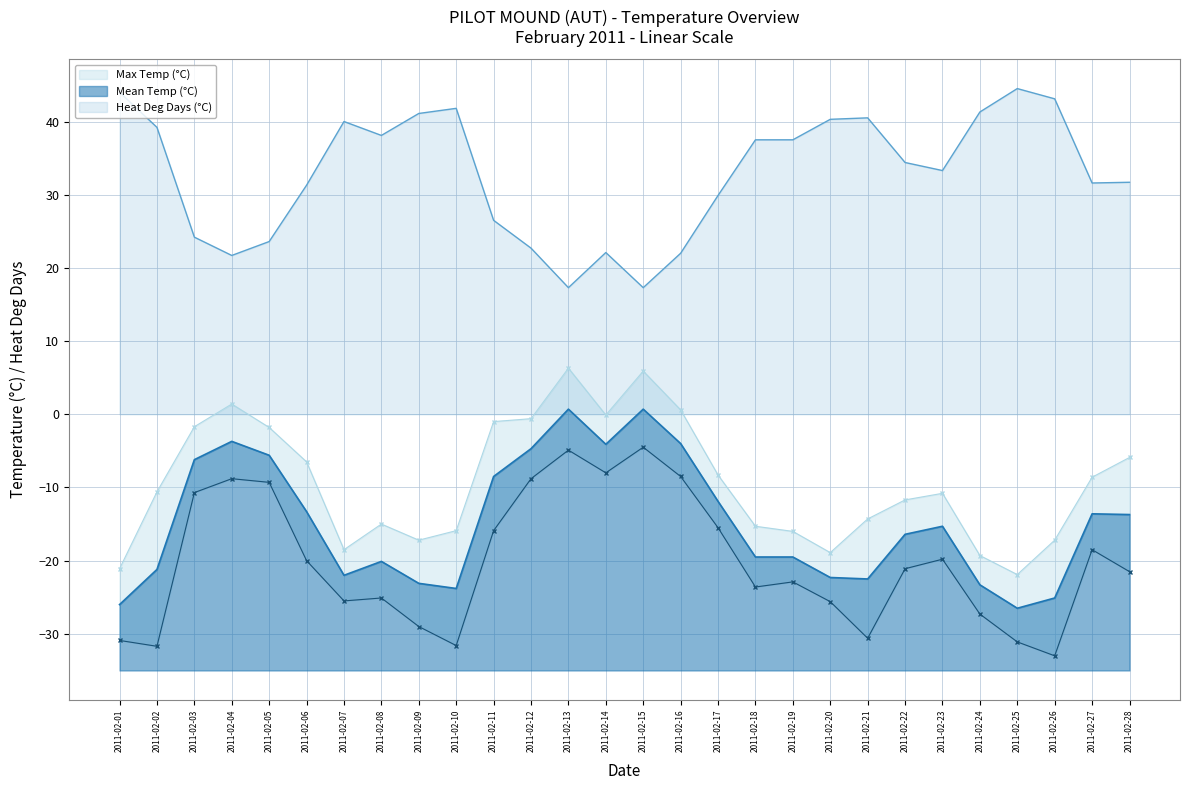

Where does the Mean Temp (°C) series first go above 34?

2011-02-01